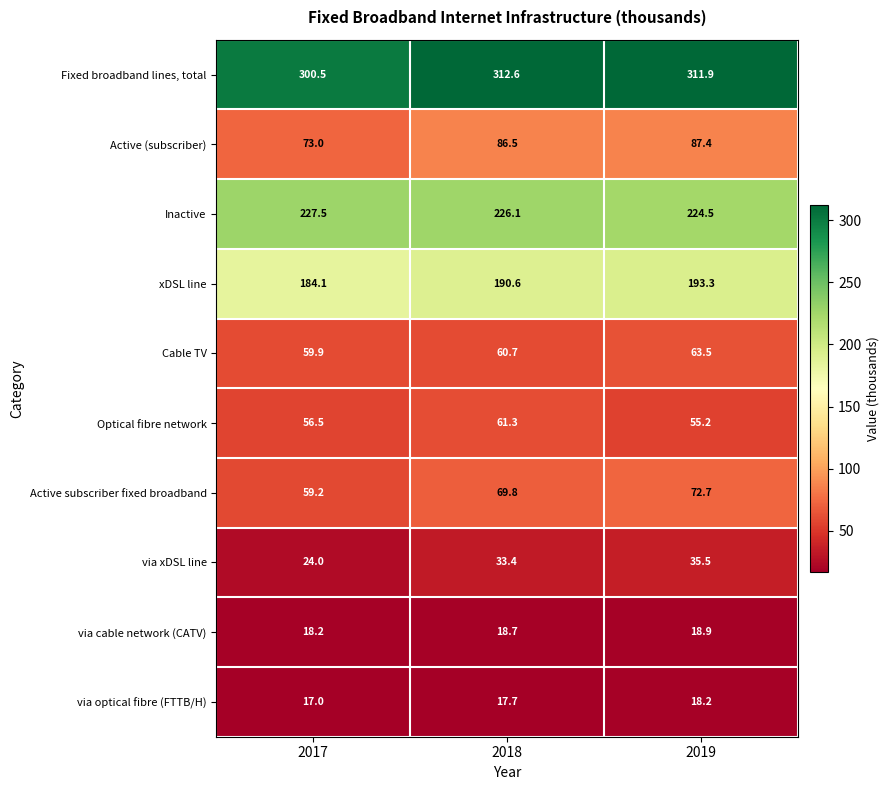

Count the number of data series in this chart.

10